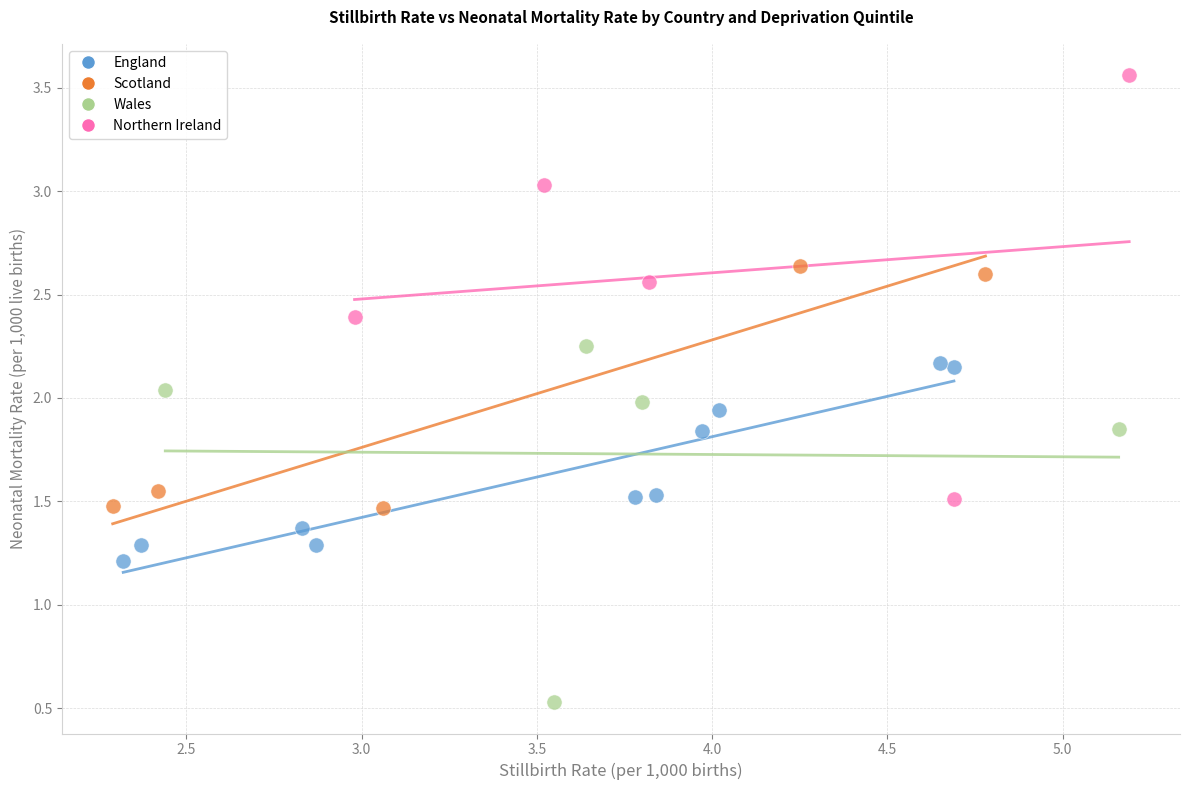

Which series contains the highest Y value?

Northern Ireland